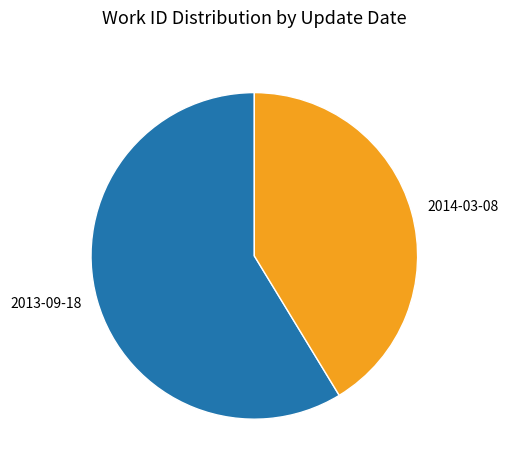

Which has a higher value, 2014-03-08 or 2013-09-18?

2013-09-18